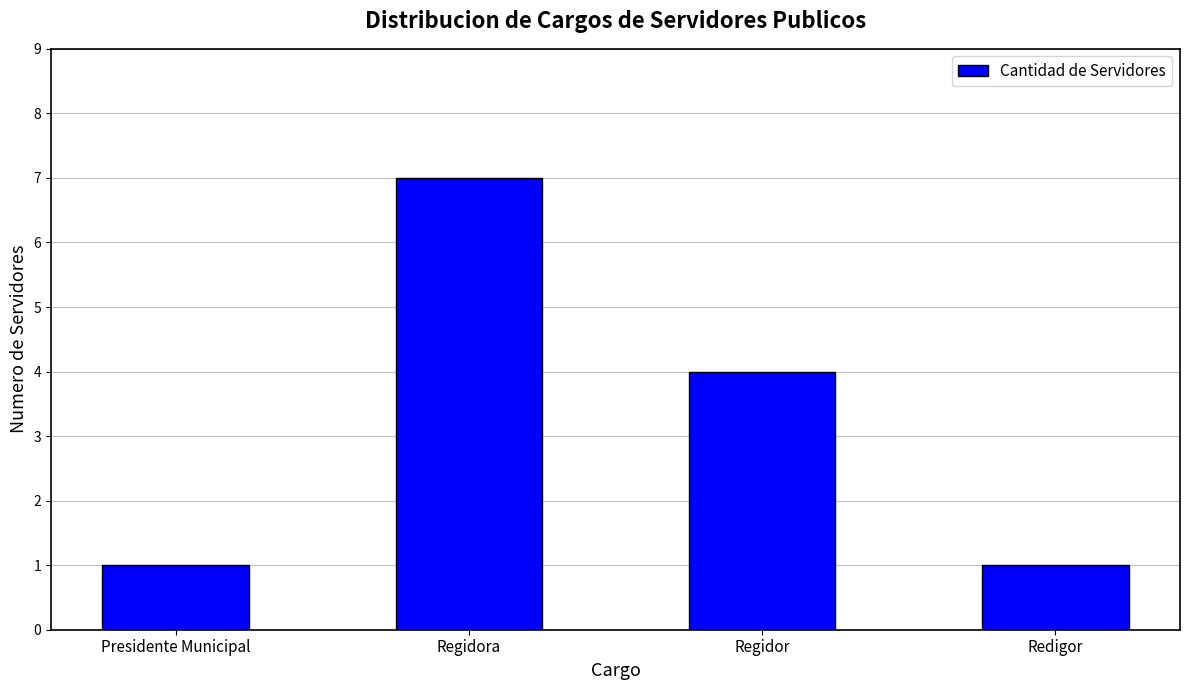

What position from the left is Presidente Municipal?

1